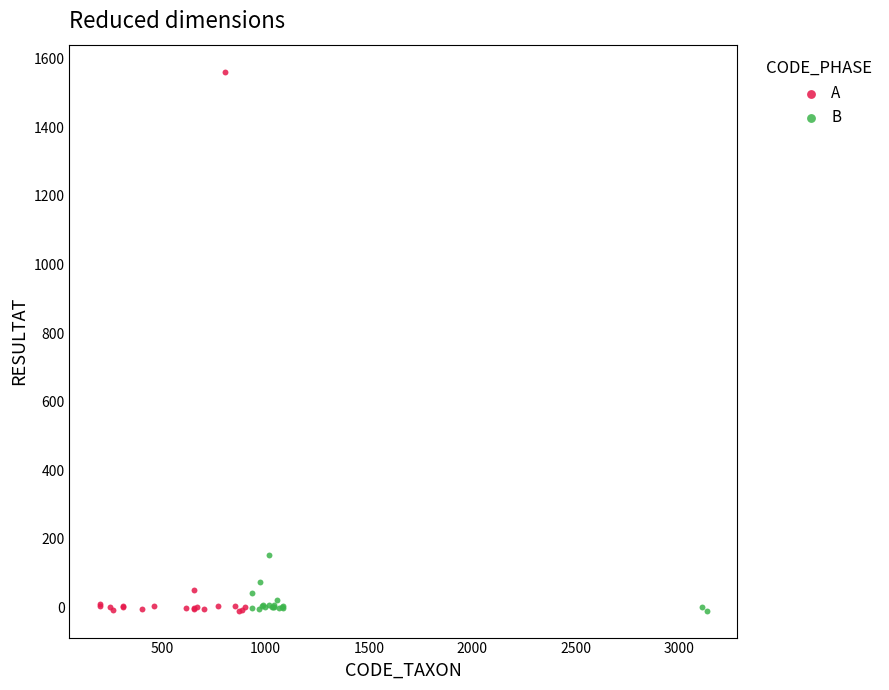

Which series has the largest Y range (max minus min)?

A